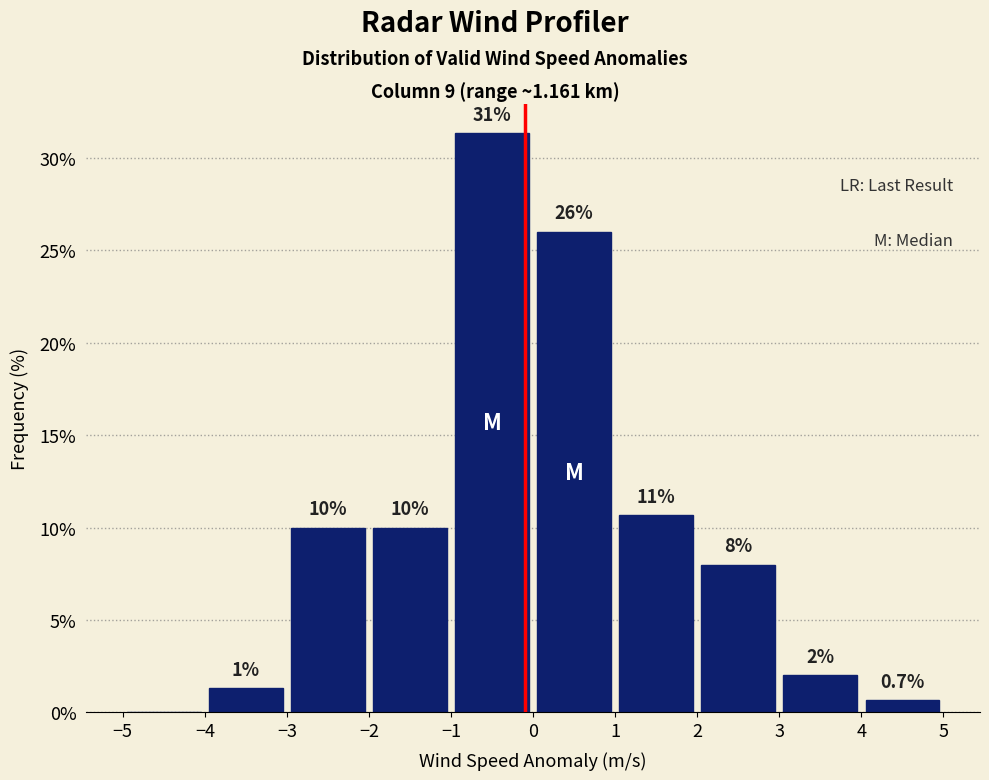

Over which range of the x-axis is the bar tallest?

-1 to 0